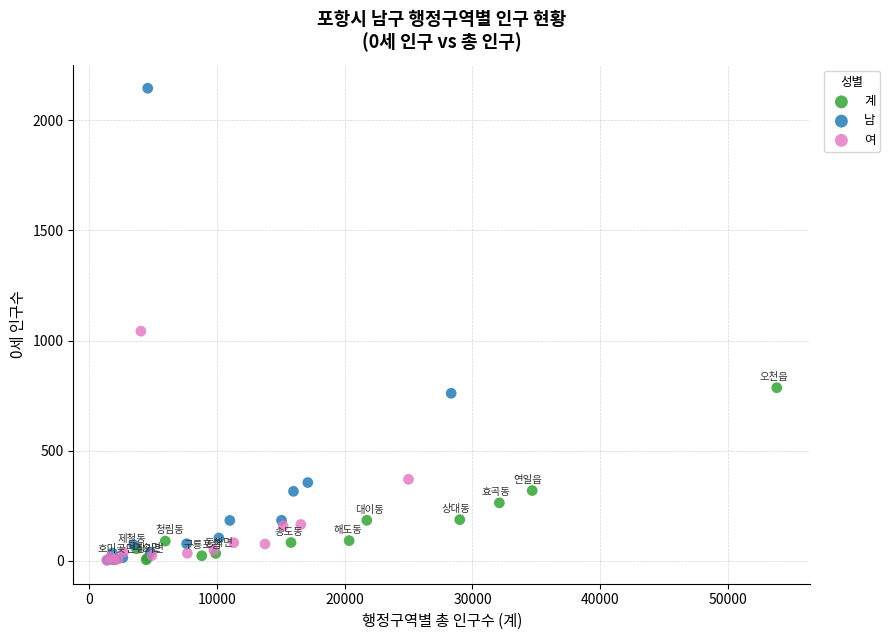

Which series has the largest Y range (max minus min)?

남